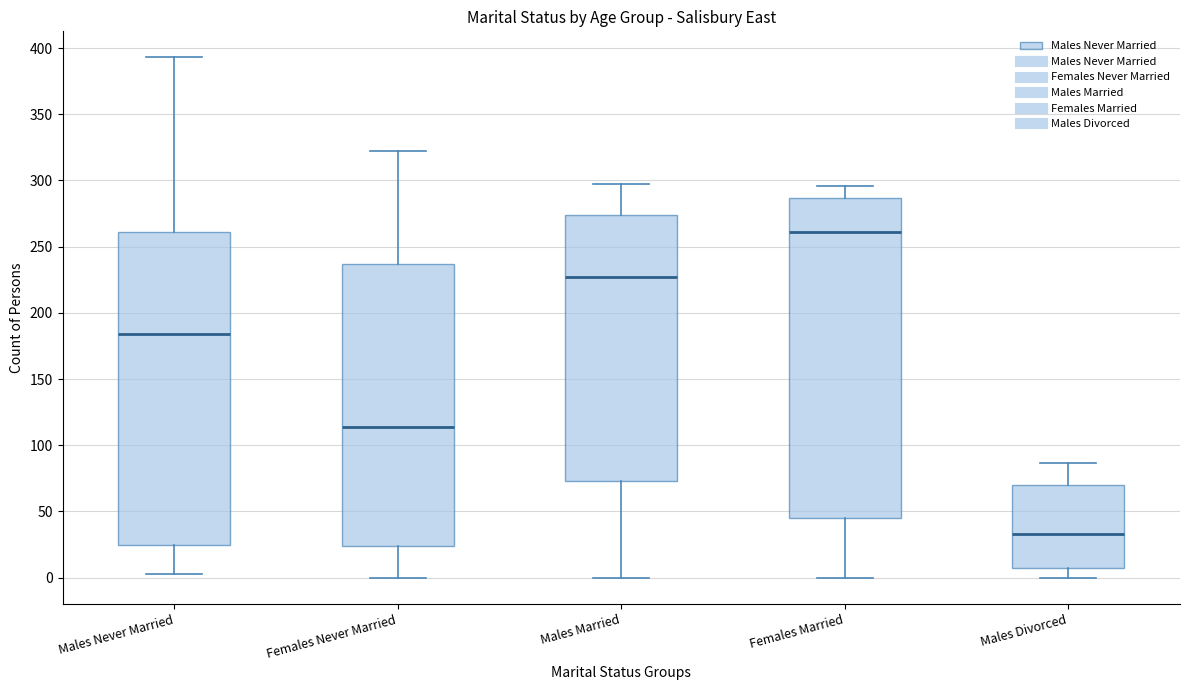

Which box is the tallest, from its lower edge to its upper edge?

Females Married